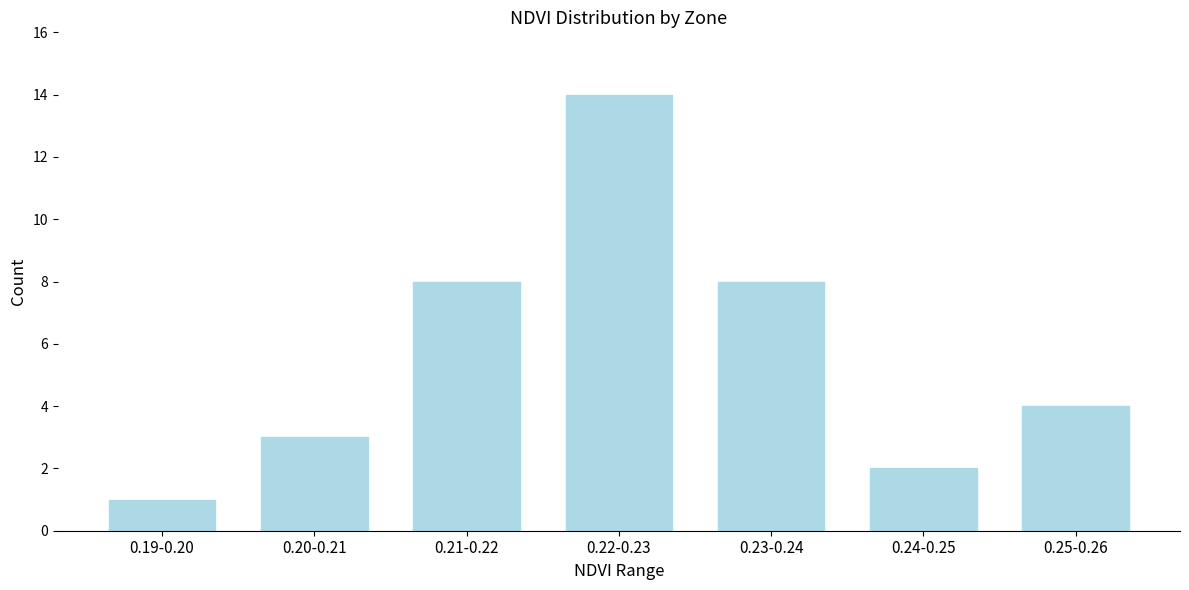

Reading left to right, what are all the values shown in this chart?

0.19-0.20=1	0.20-0.21=3	0.21-0.22=8	0.22-0.23=14	0.23-0.24=8	0.24-0.25=2	0.25-0.26=4